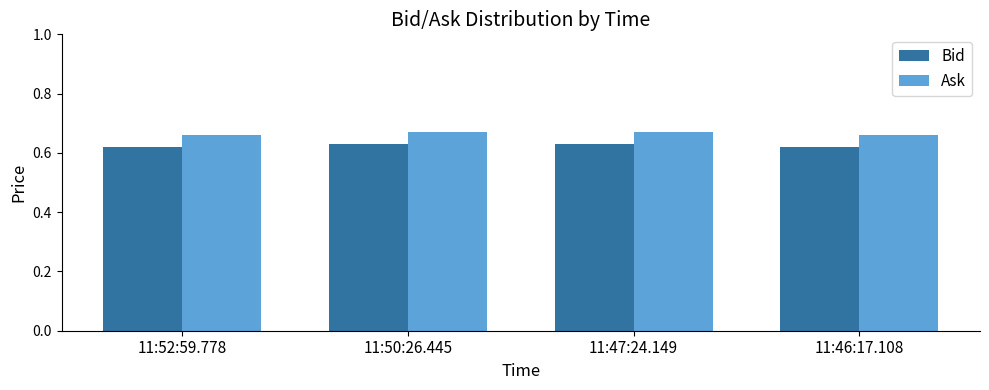

List the series in order of their peak value, lowest first.

Bid, Ask